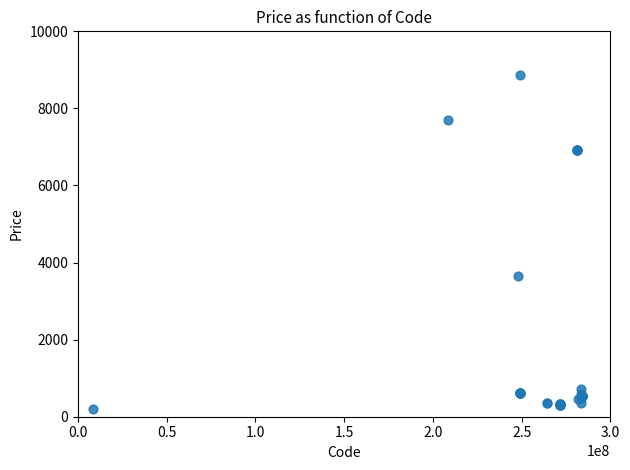

What Y value in the scatter plot is closest to 4529?

3646.5